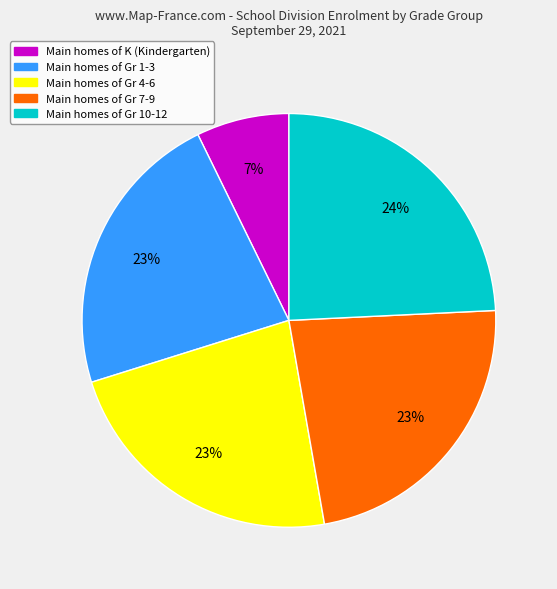

To the nearest percent, what is the average slice percentage?

20%